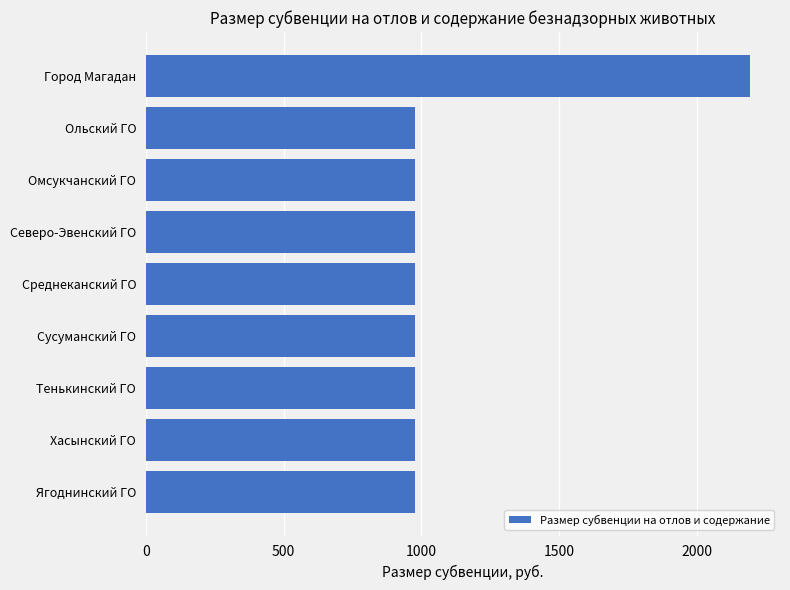

True or false: the data shows 1618 at Ольский ГО.

False